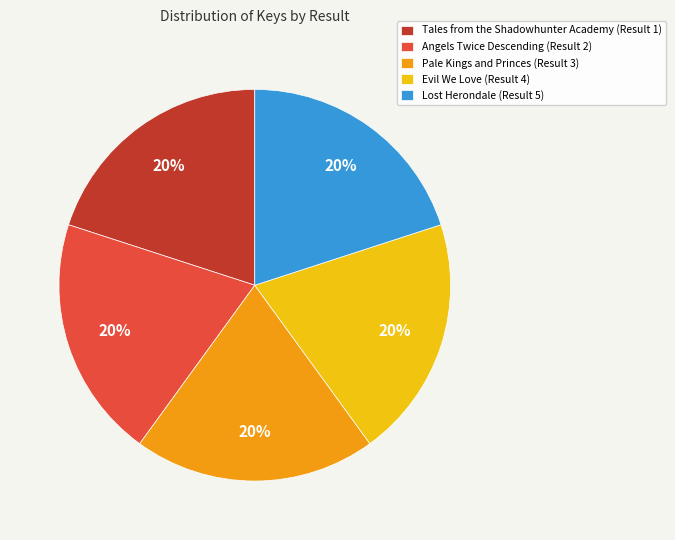

Is it true that Tales from the Shadowhunter Academy (Result 1) is 32% of the pie?

False